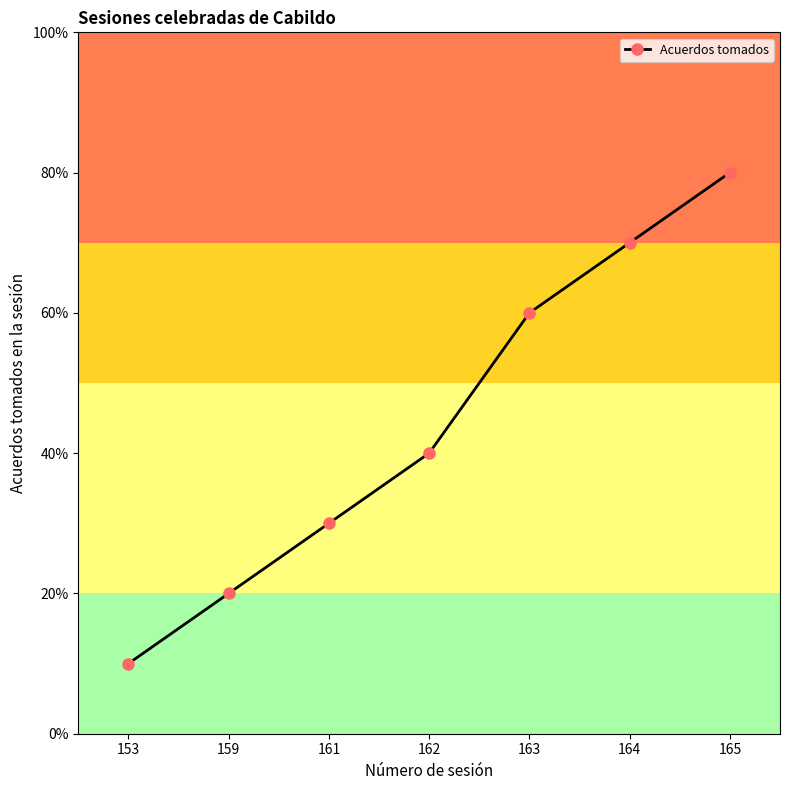

Approximately how many times larger is the value at 153 compared to 159?

0.5